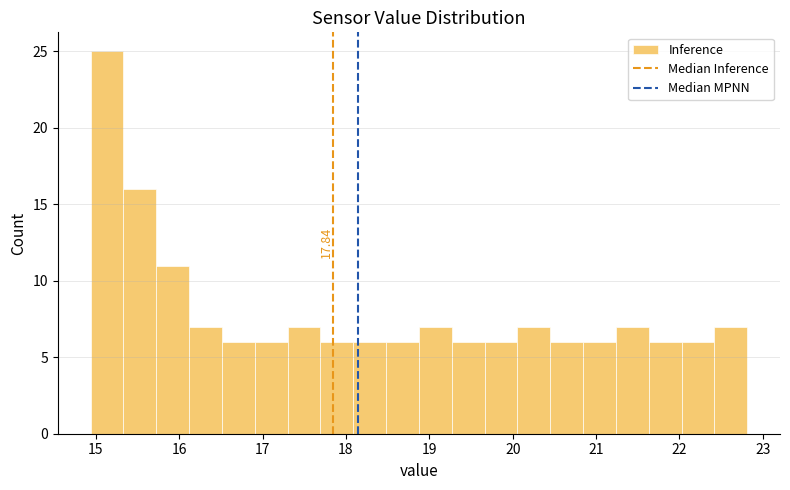

Around what value on the x-axis is the tallest bar? Give the approximate position of its centre, as read against the axis.

15.1